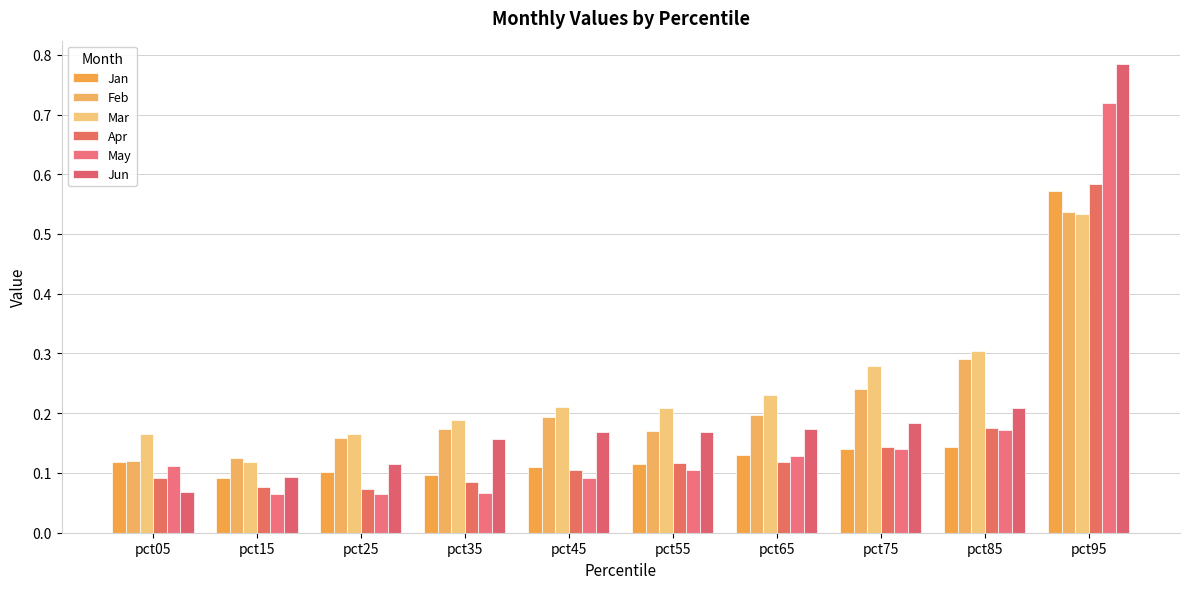

Does the chart contain any negative values?

No